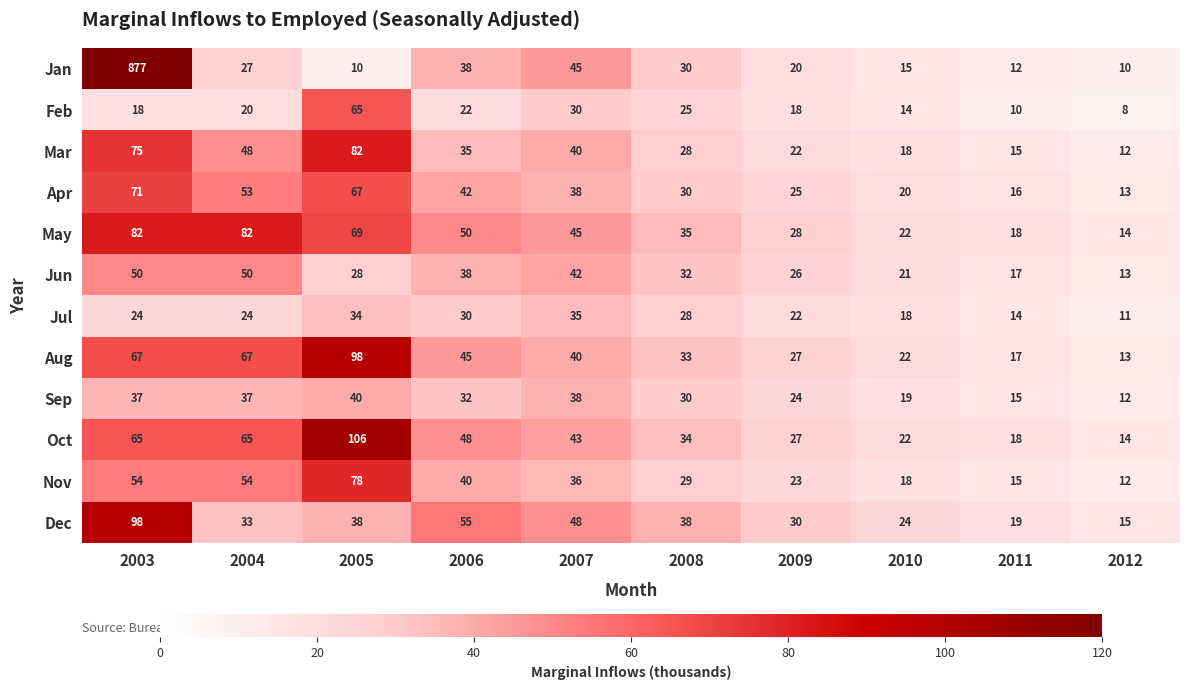

At which category is the sum across all series the highest?

2003